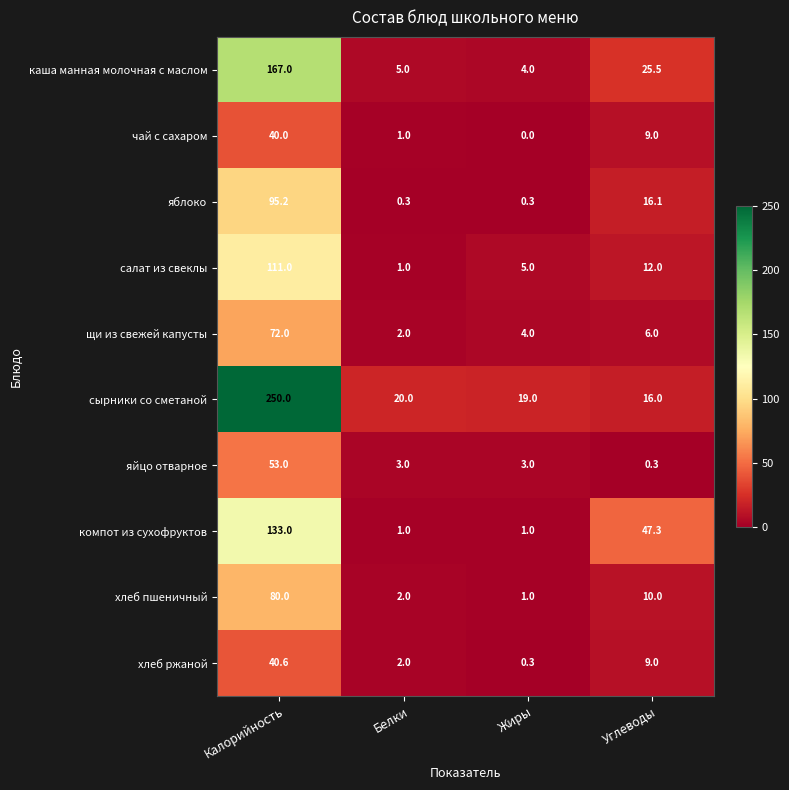

Which series has the largest total across all categories?

сырники со сметаной